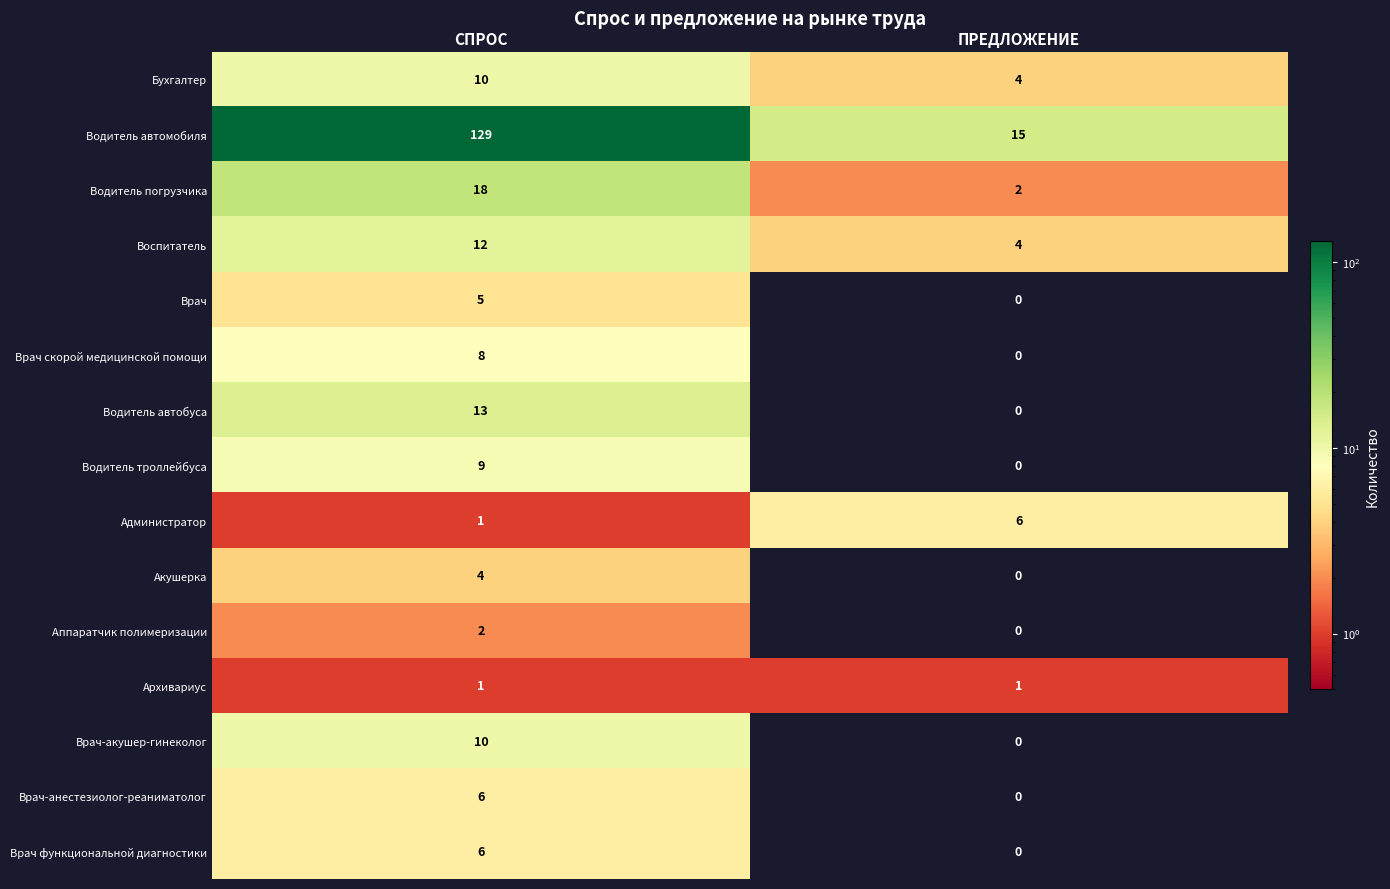

Which series changed the most between СПРОС and ПРЕДЛОЖЕНИЕ?

Водитель автомобиля